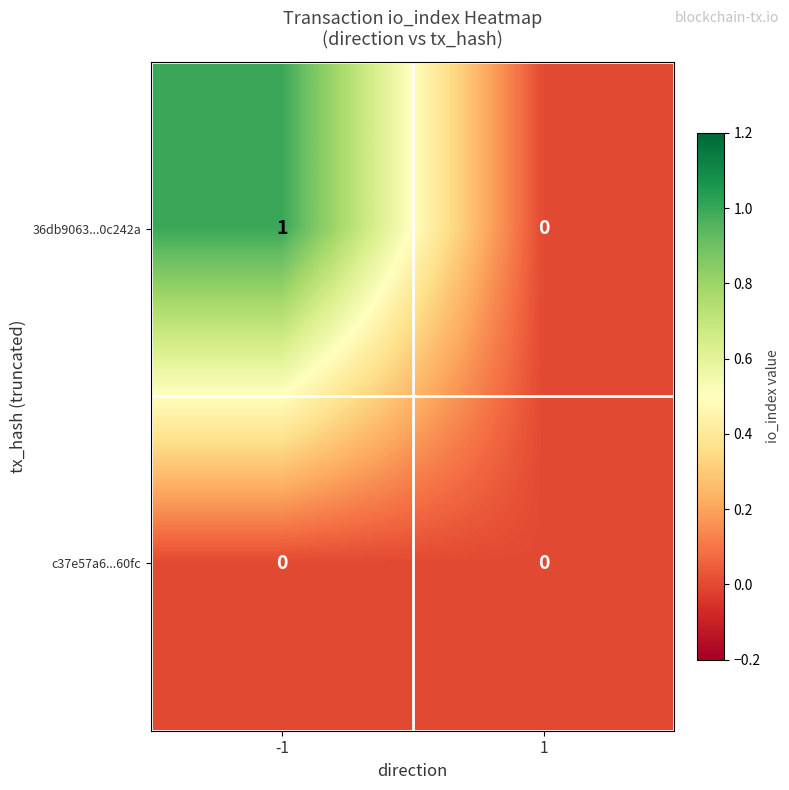

Which series has the largest total across all categories?

36db9063...0c242a